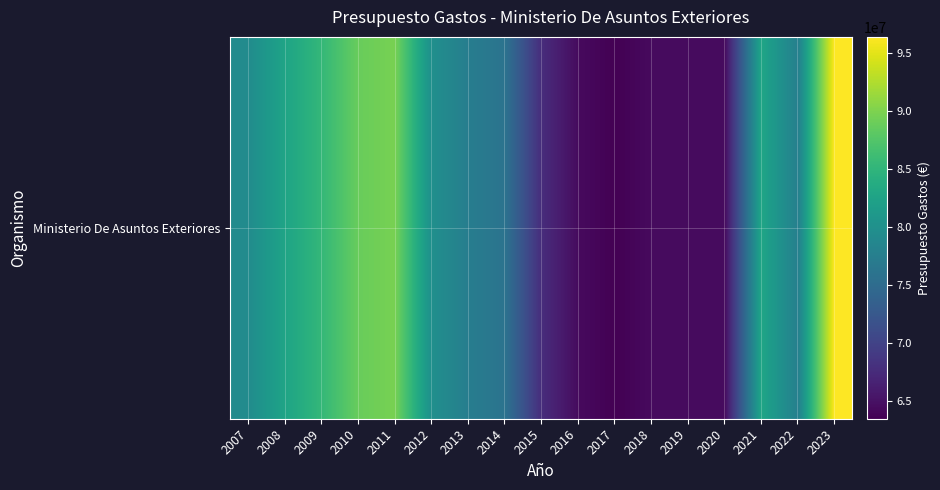

The chart shows a value of 42468729 at 2022. True or false?

False